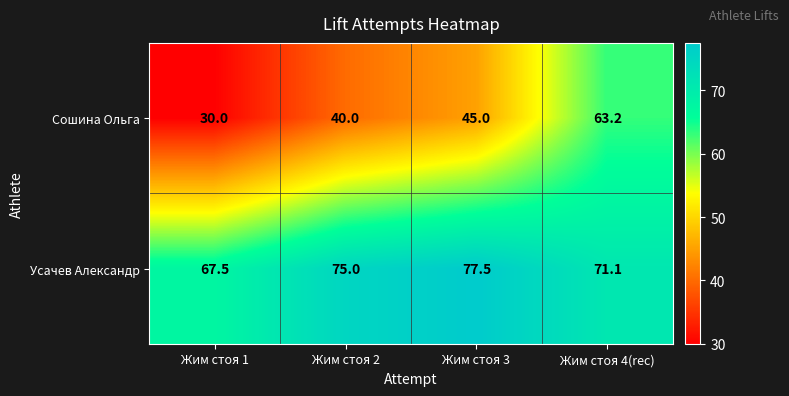

Which series has the largest range (max minus min)?

Сошина Ольга